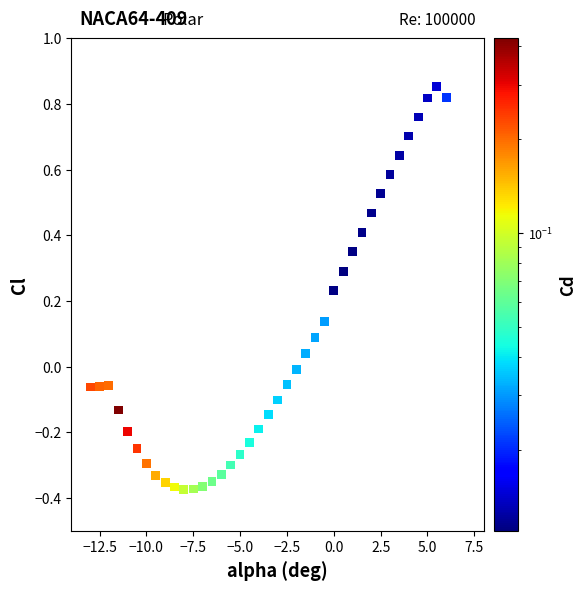

What is the range of X values (max minus min)?

19.0